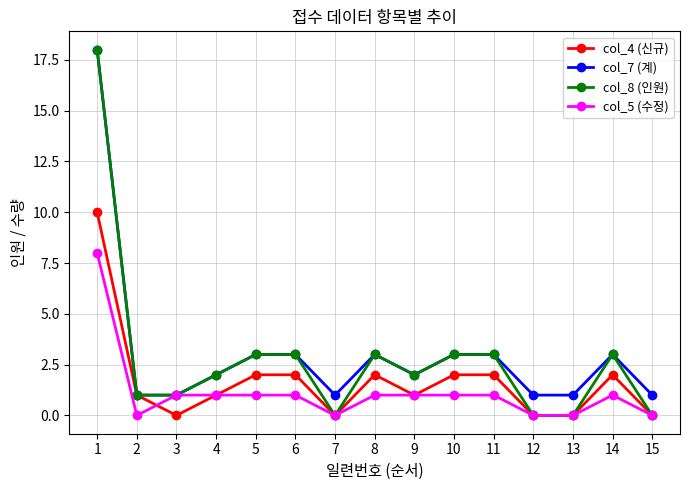

At which category is the sum across all series the highest?

1